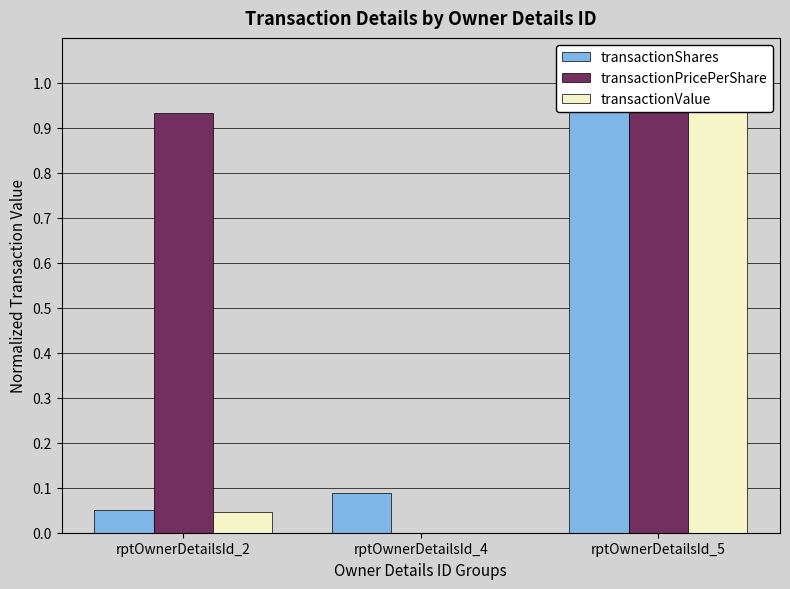

Which series has the largest total across all categories?

transactionPricePerShare